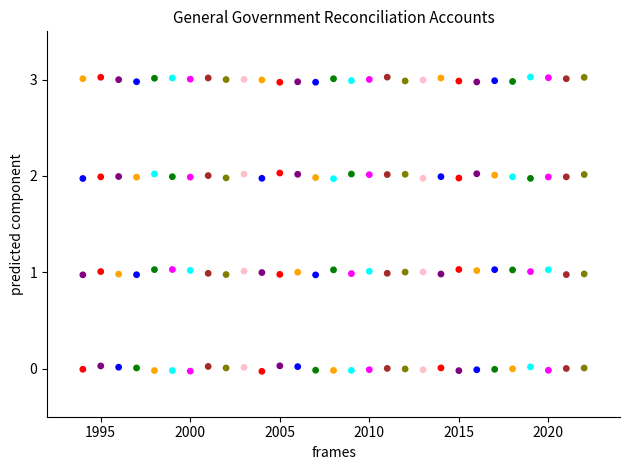

Across all data points, what is the range of X values (max minus min)?

28.0